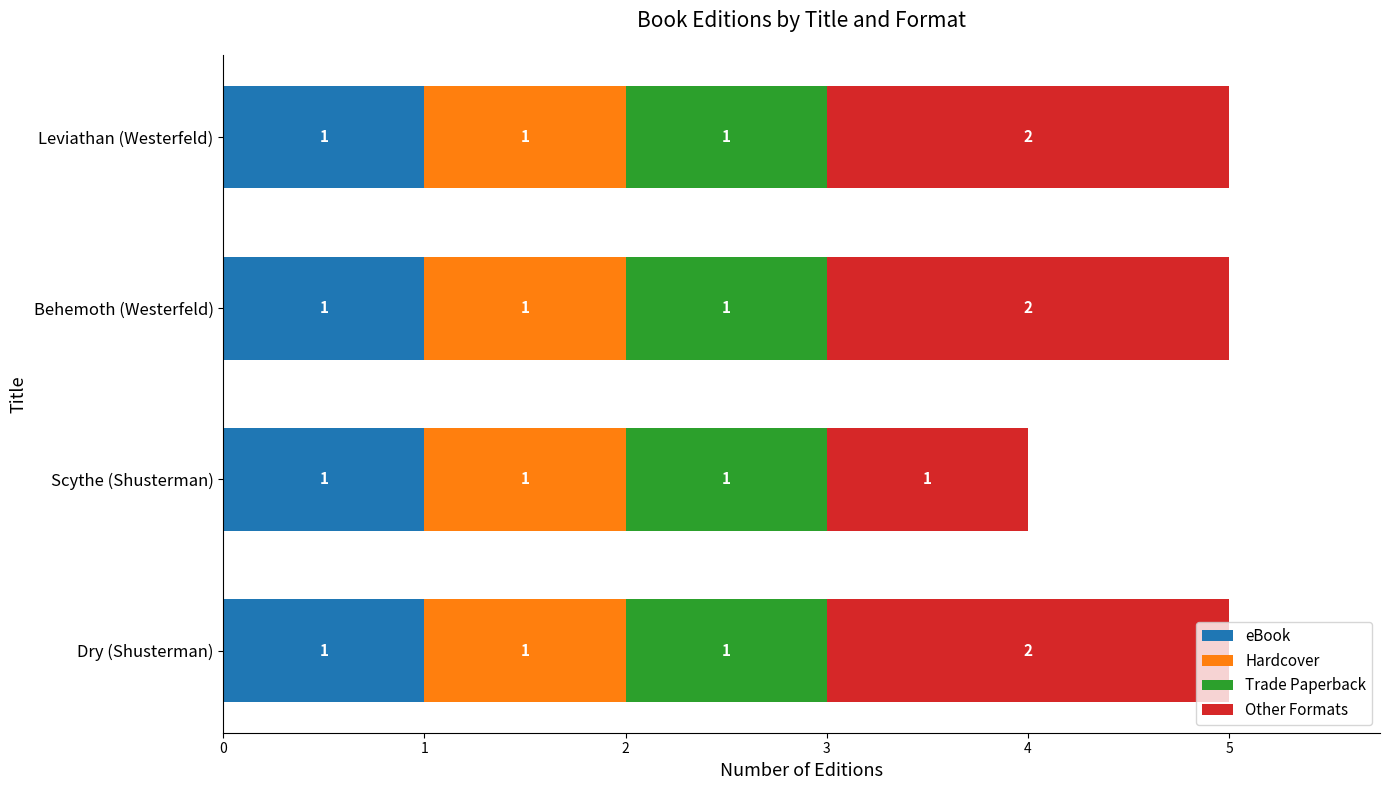

True or false: eBook has a value of 2 at Dry (Shusterman).

False